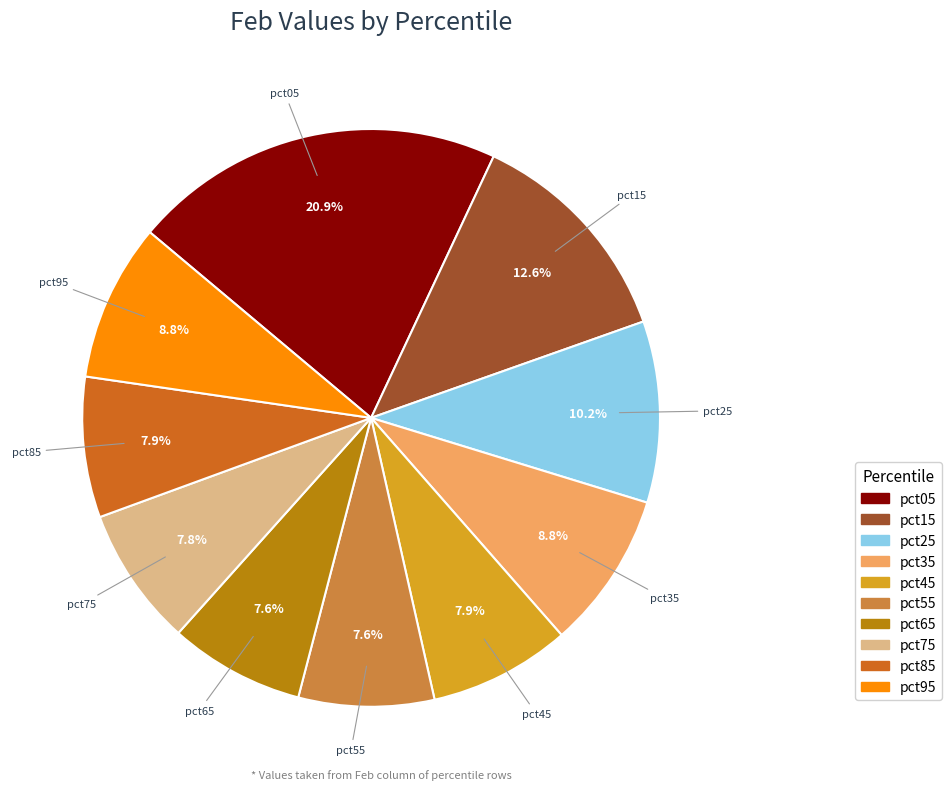

Does pct55 represent more than half of the total?

No